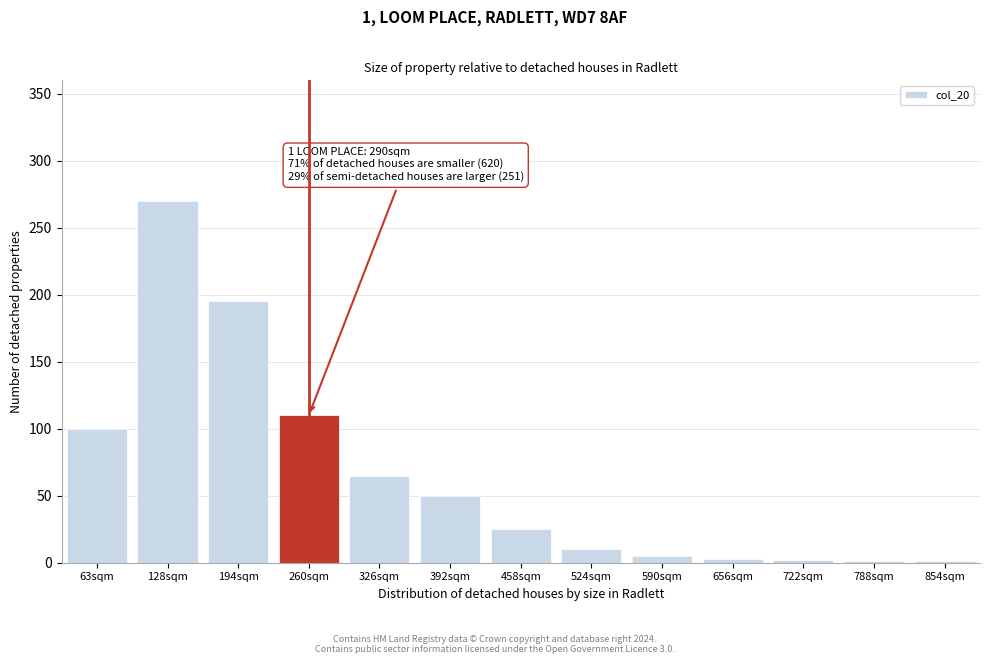

Where is the data nearest to the value 135?

260sqm